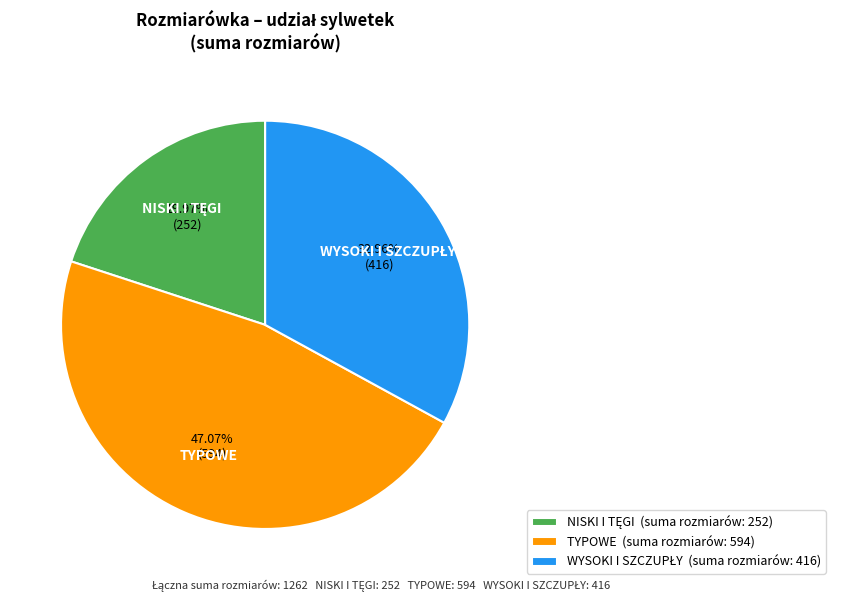

What is the largest slice in the pie chart?

TYPOWE (suma rozmiarów: 594)